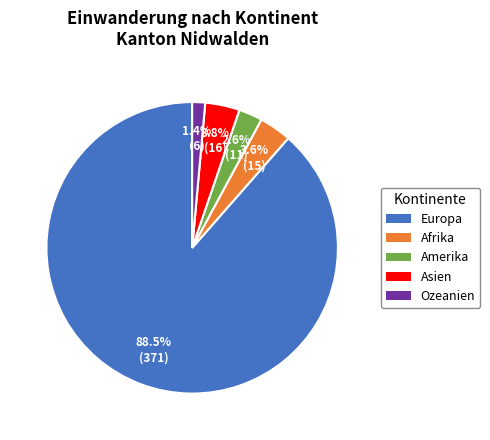

True or false: Afrika accounts for 4% of the total.

True